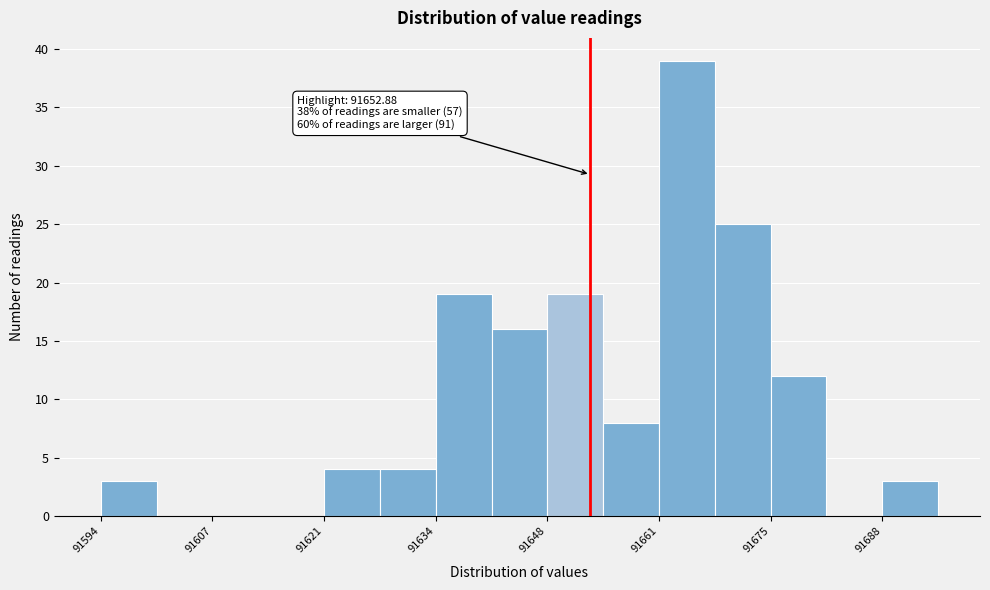

Read against the x-axis, roughly where is the centre of the tallest bar?

91664